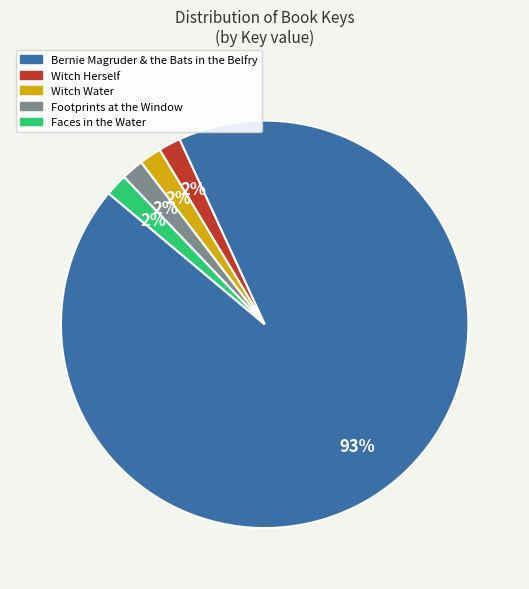

The Bernie Magruder & the Bats in the Belfry slice represents 99% of the pie. True or false?

False